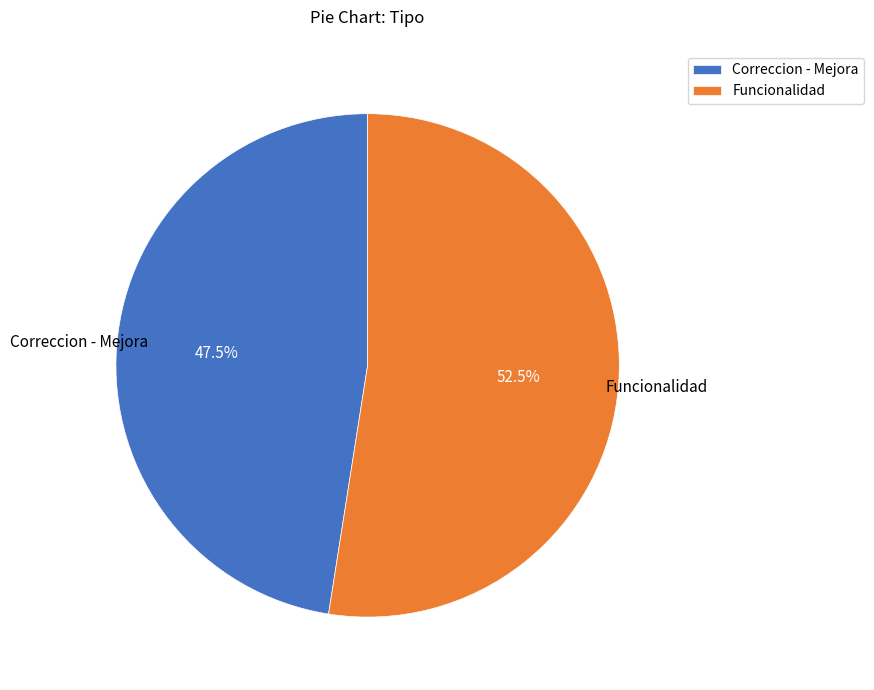

How many slices are in this pie chart?

2